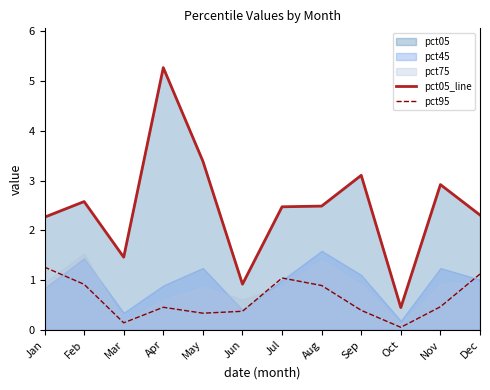

How many interior local valleys does the pct05_line series have?

3